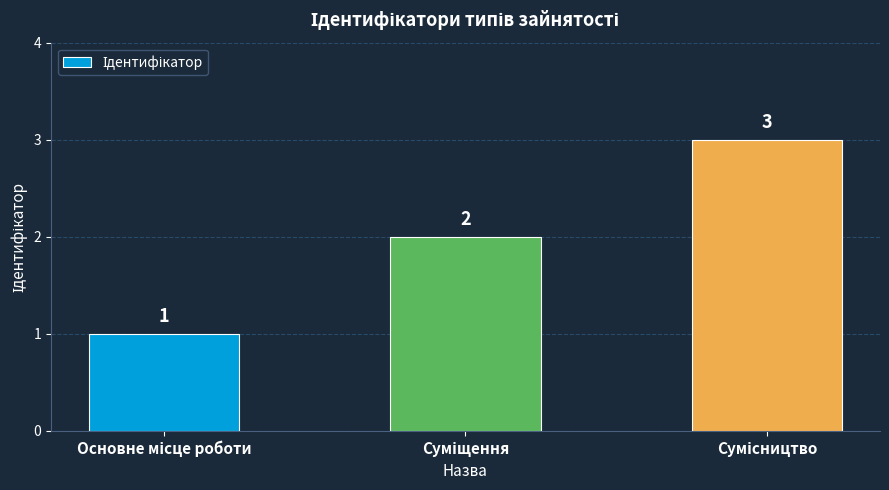

Are the bars grouped side by side (vs. stacked)?

No